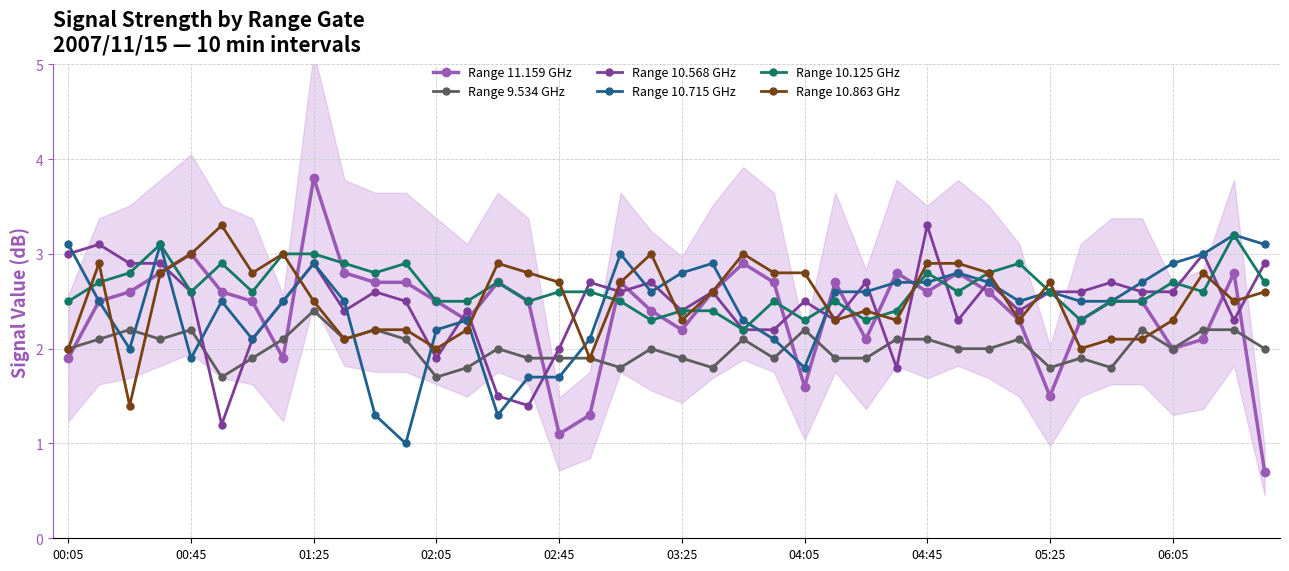

The value of Range 11.159 GHz at 03:25 is 4.5. True or false?

False